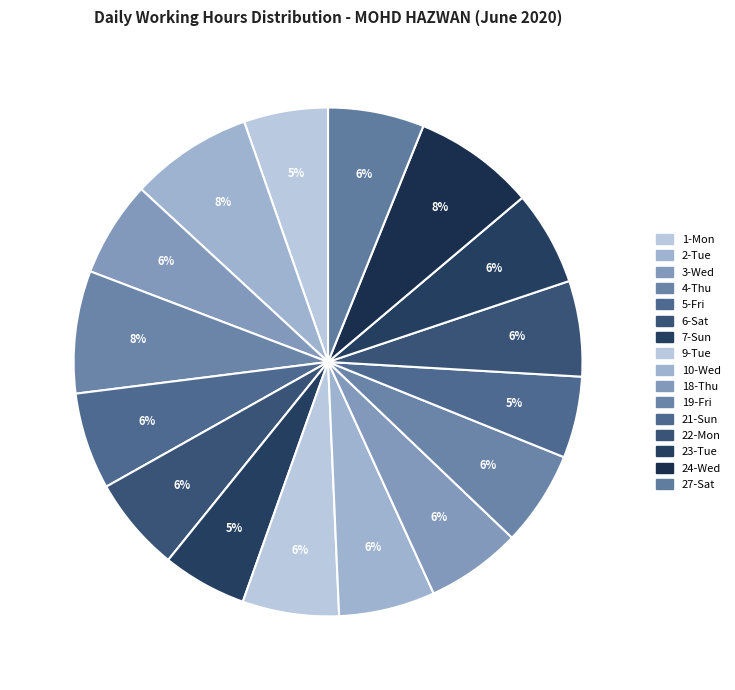

Count the number of slices in the pie.

16